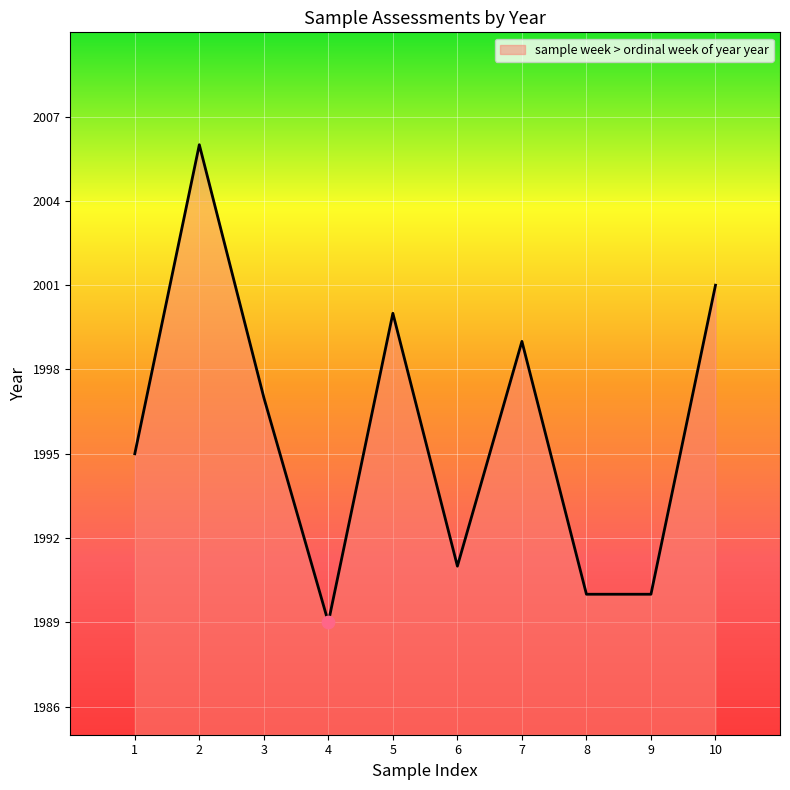

Approximately how many times larger is the value at 2 compared to 4?

1.0